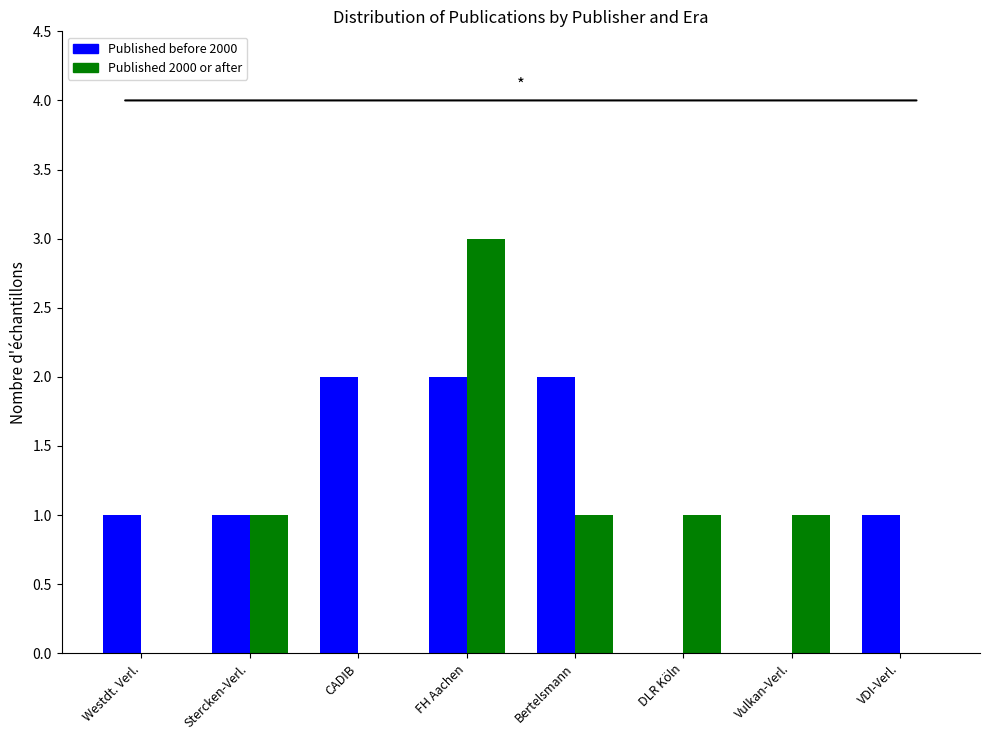

How many distinct data groups are displayed?

2